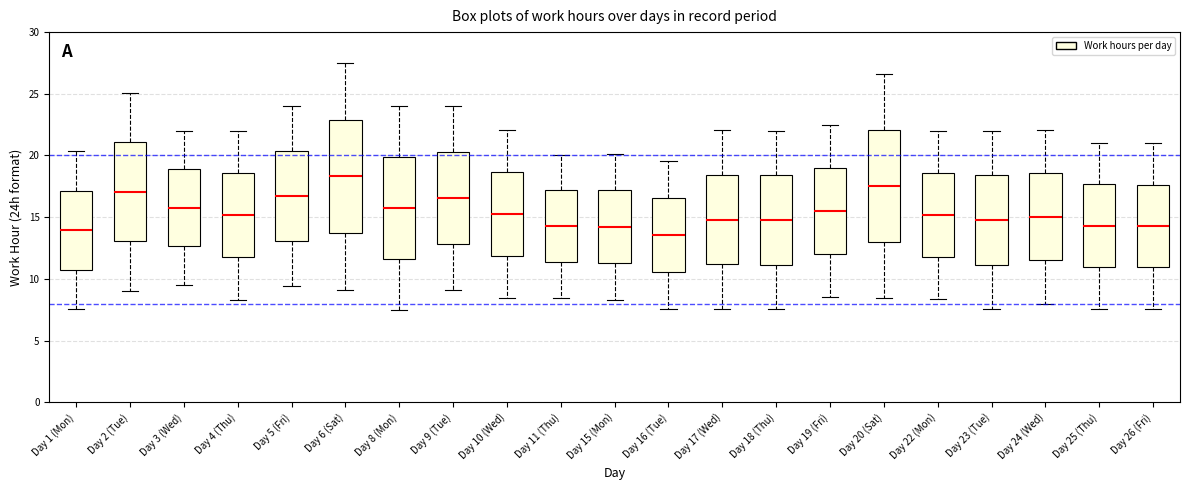

Where does the median line of the box for Day 15 (Mon) sit on the y-axis? The values are not printed on the chart, so give them approximately, as read against the axis.

14.0